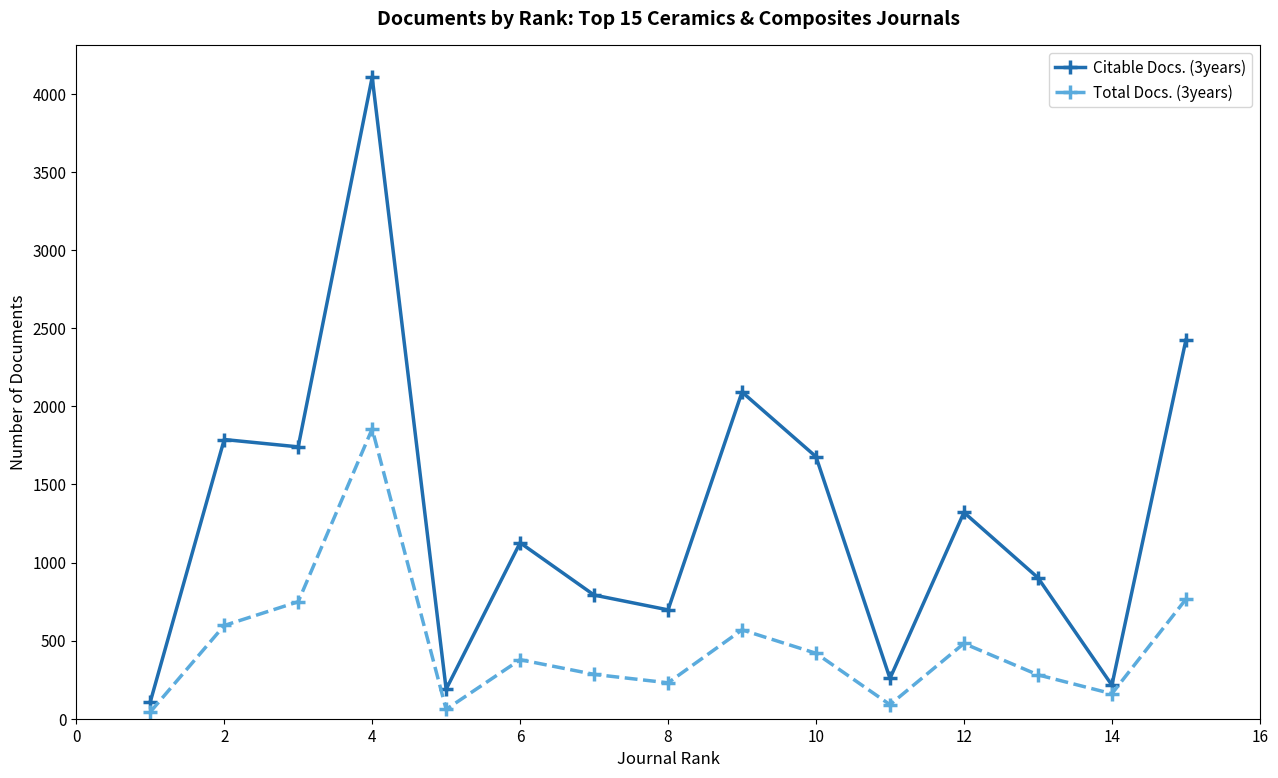

True or false: Total Docs. (3years) and Citable Docs. (3years) cross at least once.

False